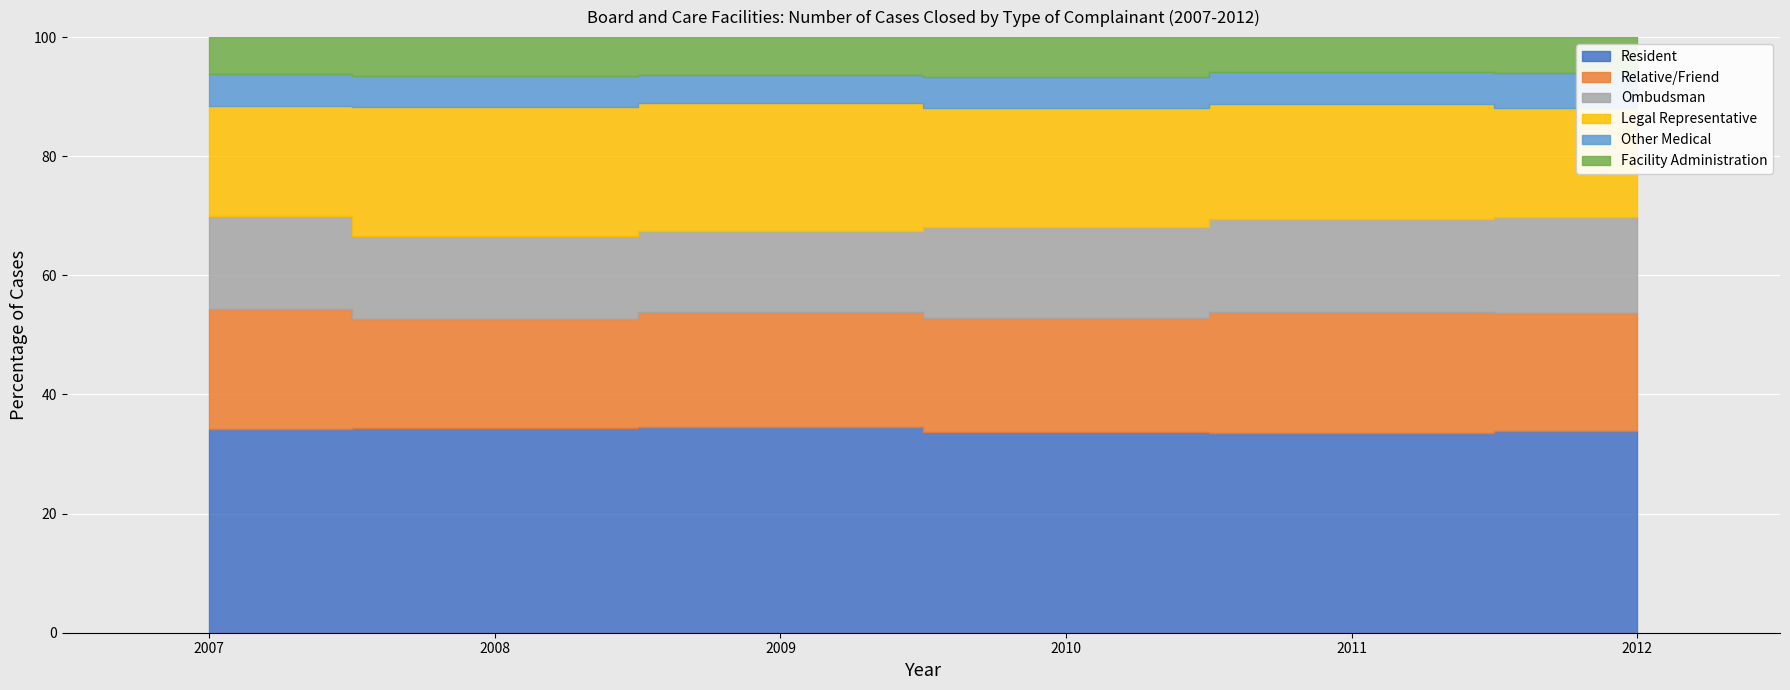

How many lines are shown in the chart?

6